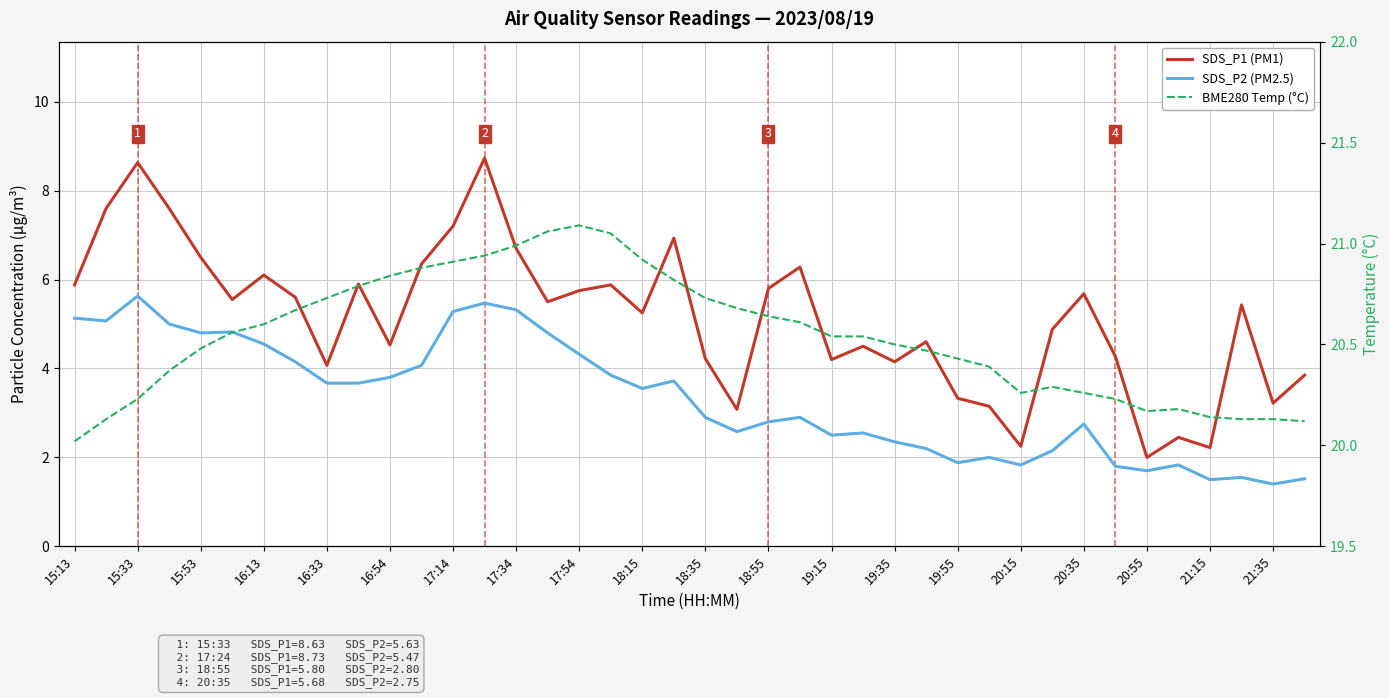

Rank the series by their maximum value, from lowest to highest.

SDS_P2 (PM2.5), SDS_P1 (PM1), BME280 Temp (°C)